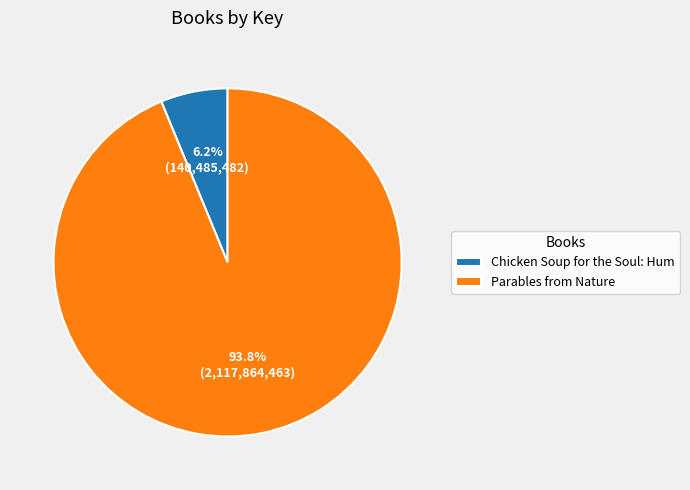

What is the ratio of the value at Parables from Nature to the value at Chicken Soup for the Soul: Hum?

15.1